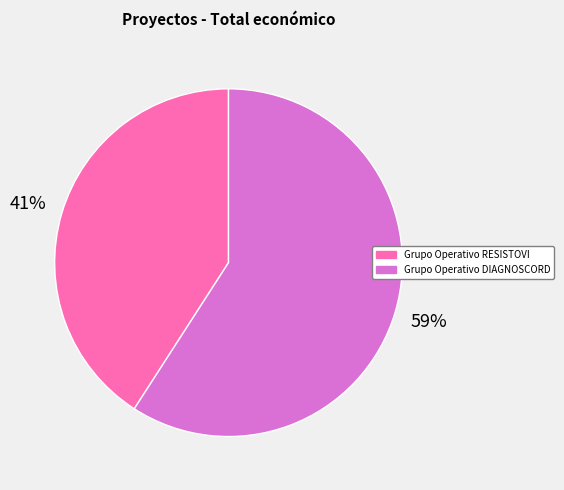

The Grupo Operativo RESISTOVI slice represents 41% of the pie. True or false?

True